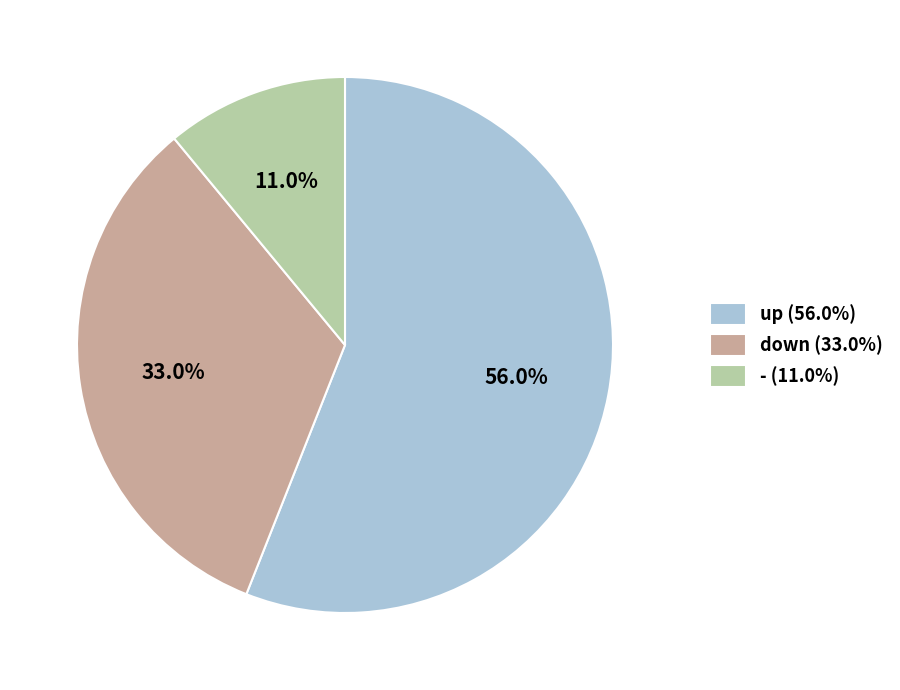

Approximately how many times larger is the value at down compared to up?

0.6